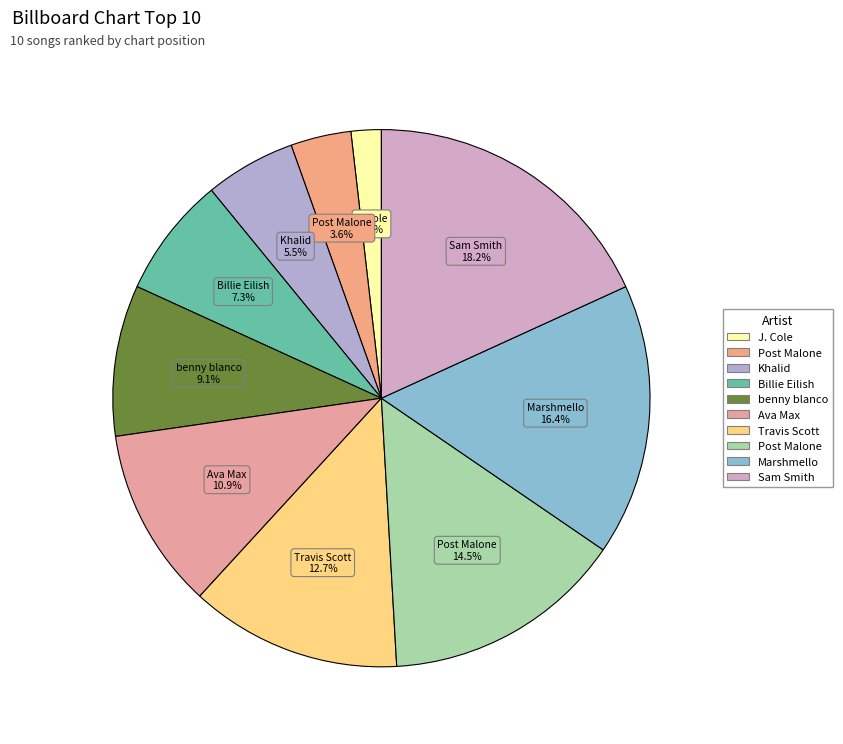

Count the number of slices in the pie.

10